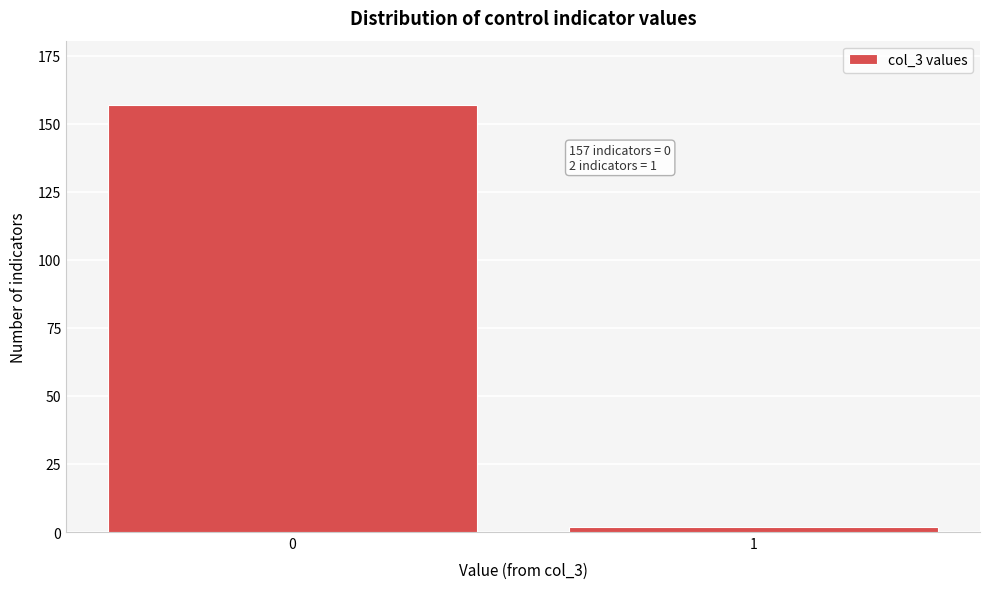

Reading left to right, list all the values displayed in this chart.

0=157	1=2